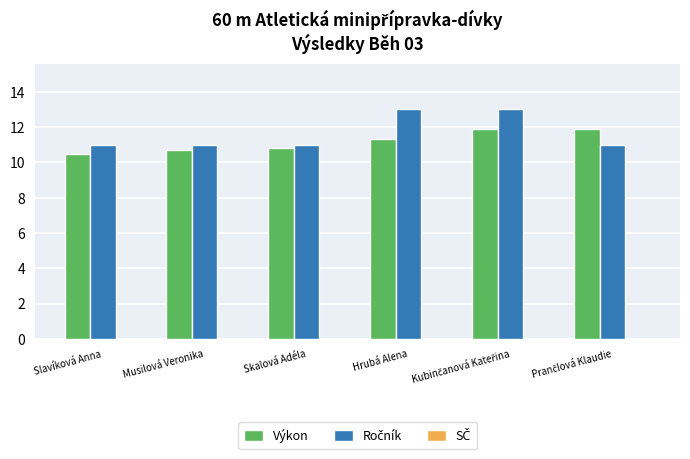

What is the value of the Výkon bar at the 1st from the left?

10.5